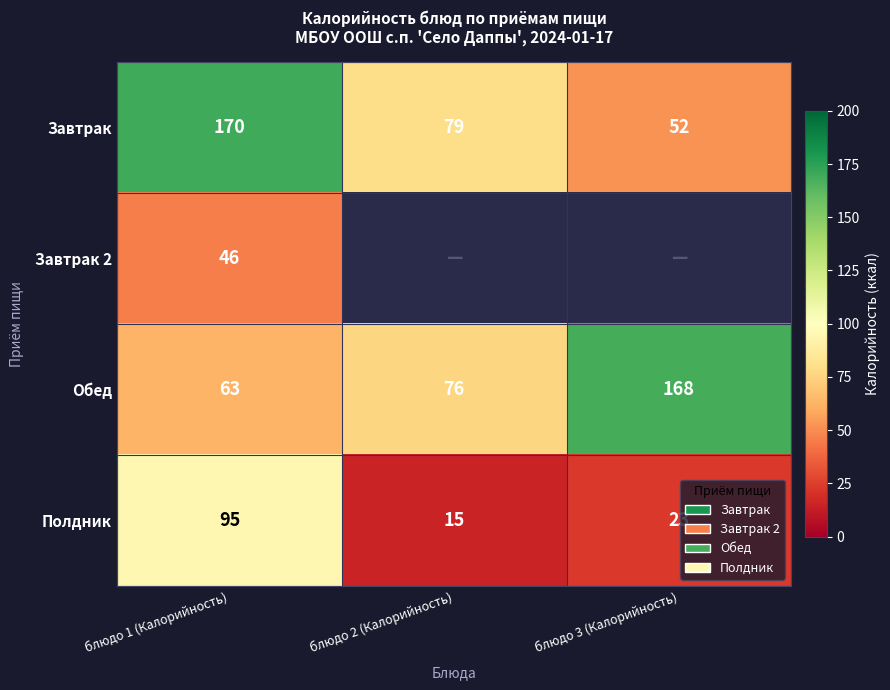

What is the spread (max minus min) of values at блюдо 3 (Калорийность)?

145.0